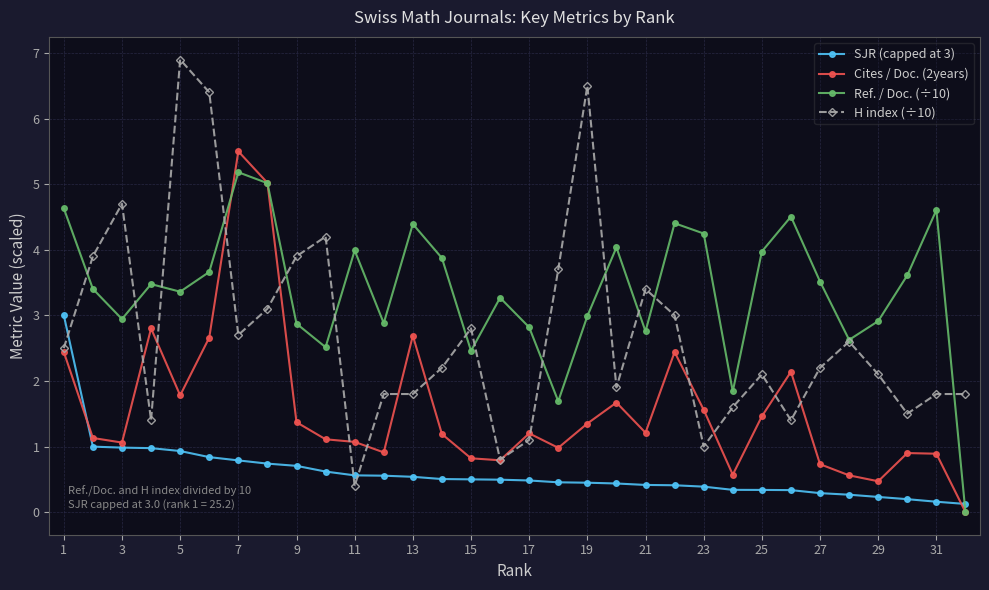

What is the value of the Cites / Doc. (2years) point at the 6th from the left?

2.7